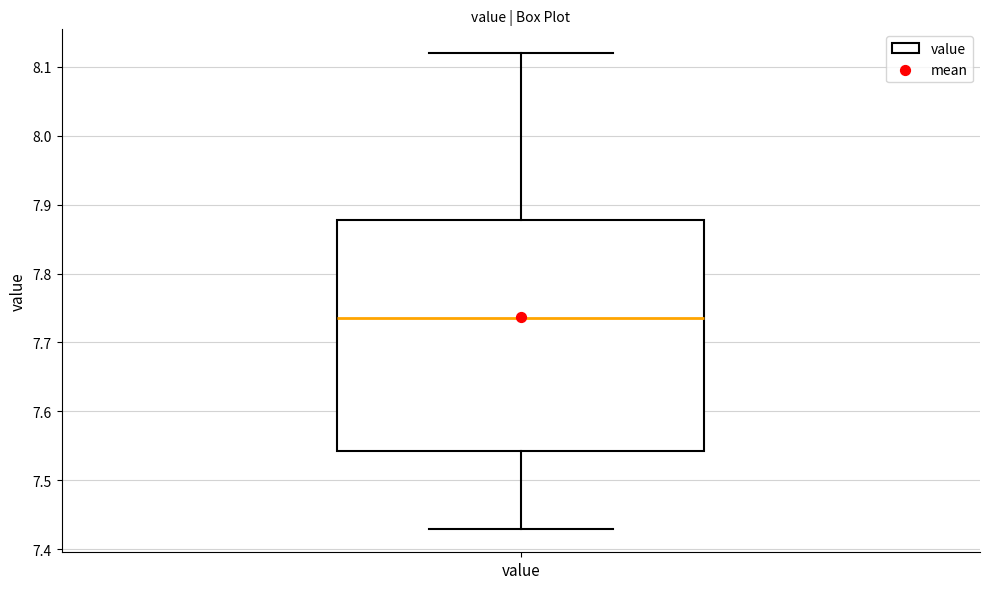

Read this box plot against the y-axis: the position of the median line, the range covered by the box, and the ends of both whiskers. The values are not printed on the chart, so give them approximately, as read against the axis.

median 7.74, box 7.54 to 7.88, whiskers 7.43 to 8.12